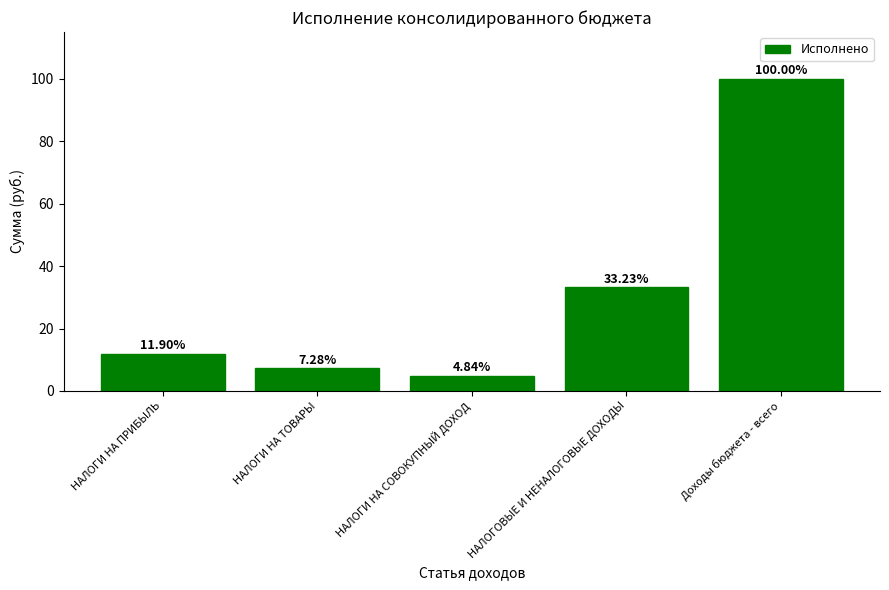

Approximately how many times larger is the value at НАЛОГОВЫЕ И НЕНАЛОГОВЫЕ ДОХОДЫ compared to Доходы бюджета - всего?

0.3